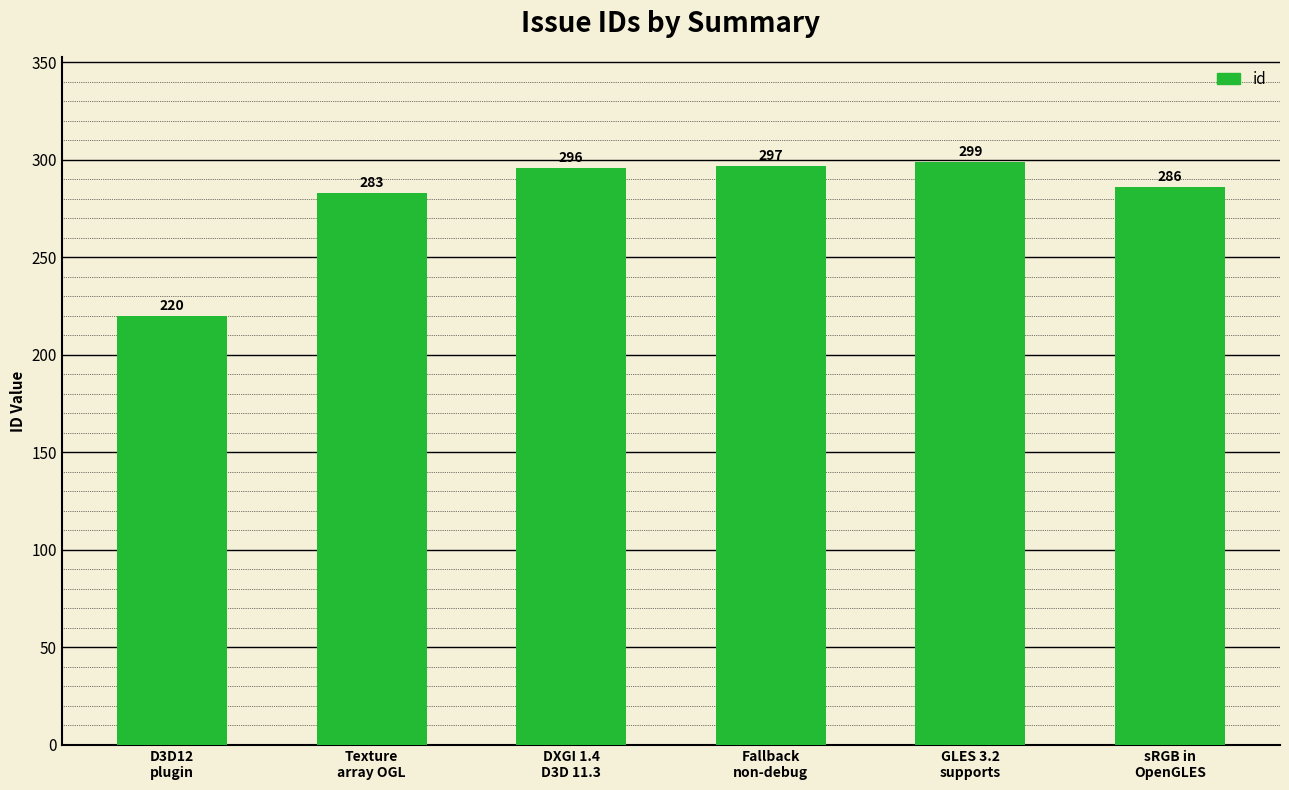

What is the difference between the maximum and minimum values?

79